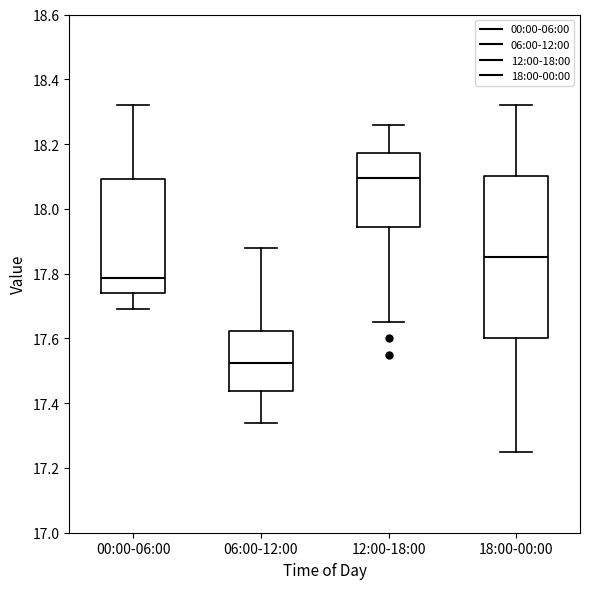

Reading left to right, read every box against the y-axis: the position of its median line, the range the box covers, and the ends of its whiskers. The values are not printed on the chart, so give them approximately, as read against the axis.

00:00-06:00: median 17.78, box 17.74 to 18.10, whiskers 17.70 to 18.32
06:00-12:00: median 17.52, box 17.44 to 17.62, whiskers 17.34 to 17.88
12:00-18:00: median 18.10, box 17.94 to 18.18, whiskers 17.66 to 18.26
18:00-00:00: median 17.86, box 17.60 to 18.10, whiskers 17.26 to 18.32